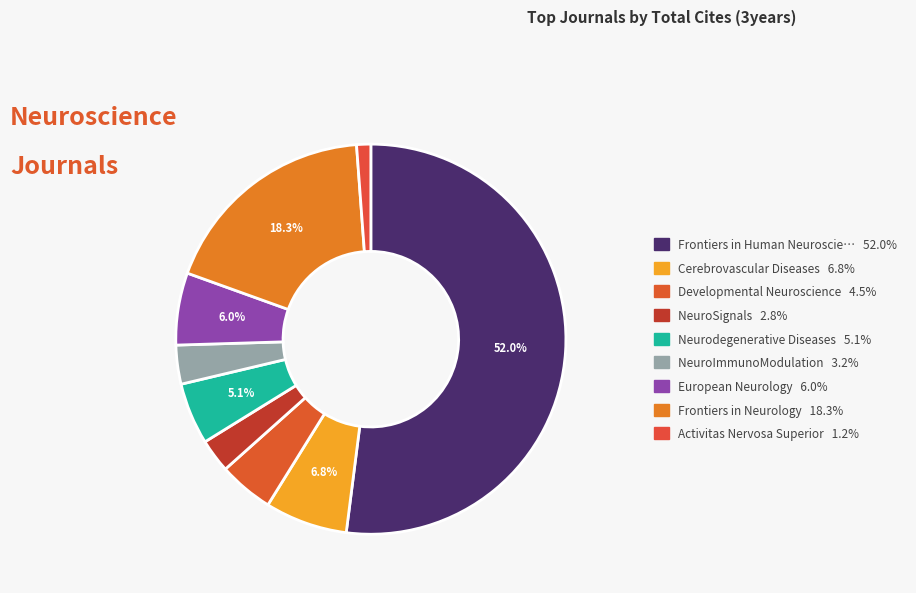

How many slices are in this pie chart?

9